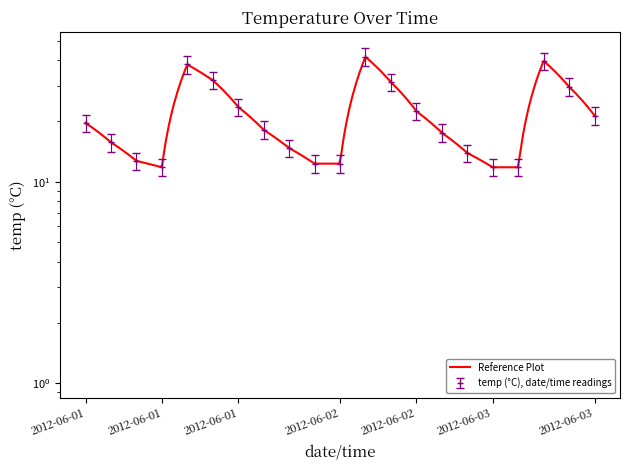

The value at 2012-06-01 22:00 is 31.9. True or false?

True